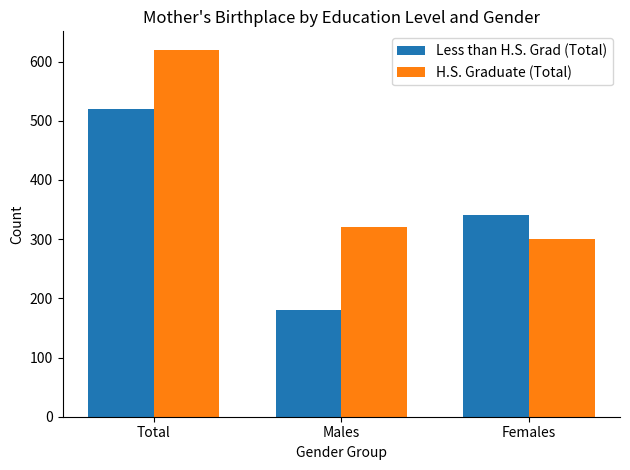

What is the average value of the H.S. Graduate (Total) series?

413